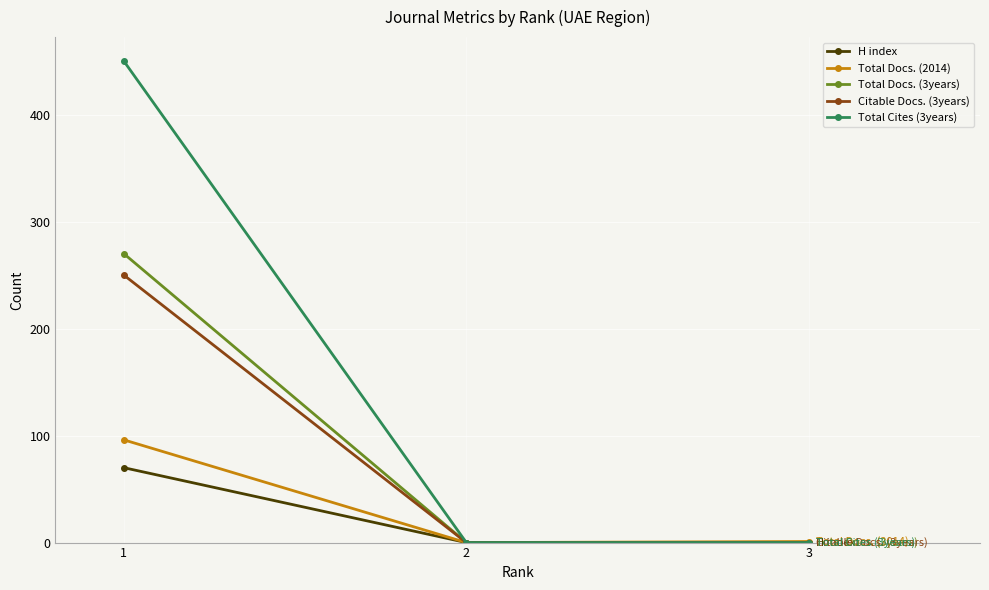

The value of Citable Docs. (3years) at 3 is 155. True or false?

False